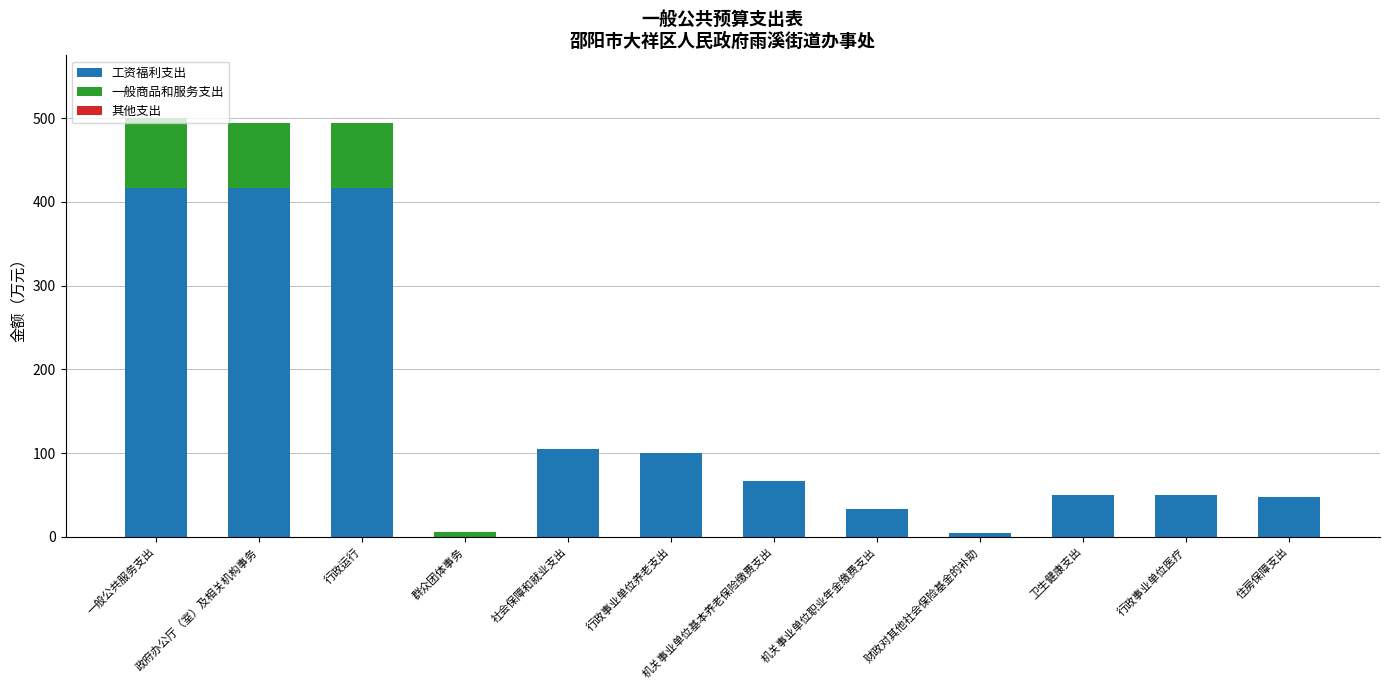

What is the approximate value of 工资福利支出 at 政府办公厅（室）及相关机构事务?

416.4